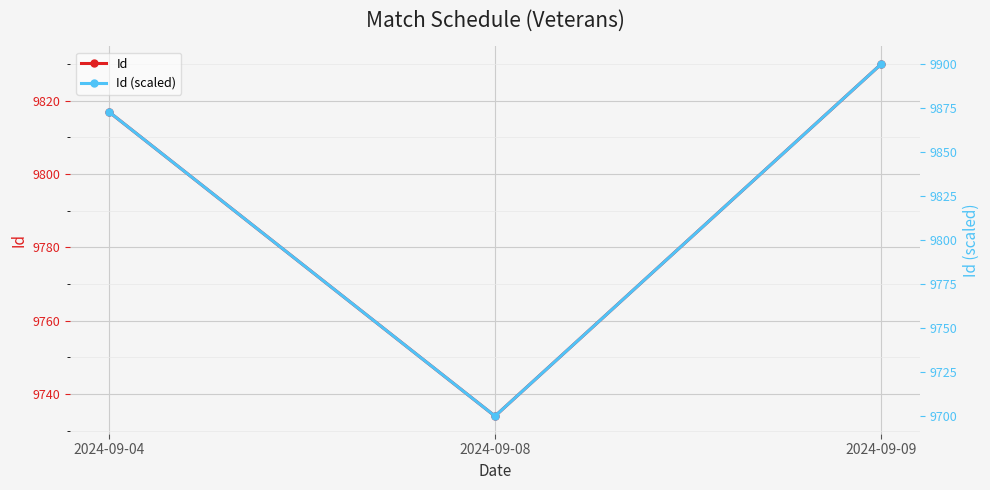

What is the maximum value for Id (scaled)?

9900.0